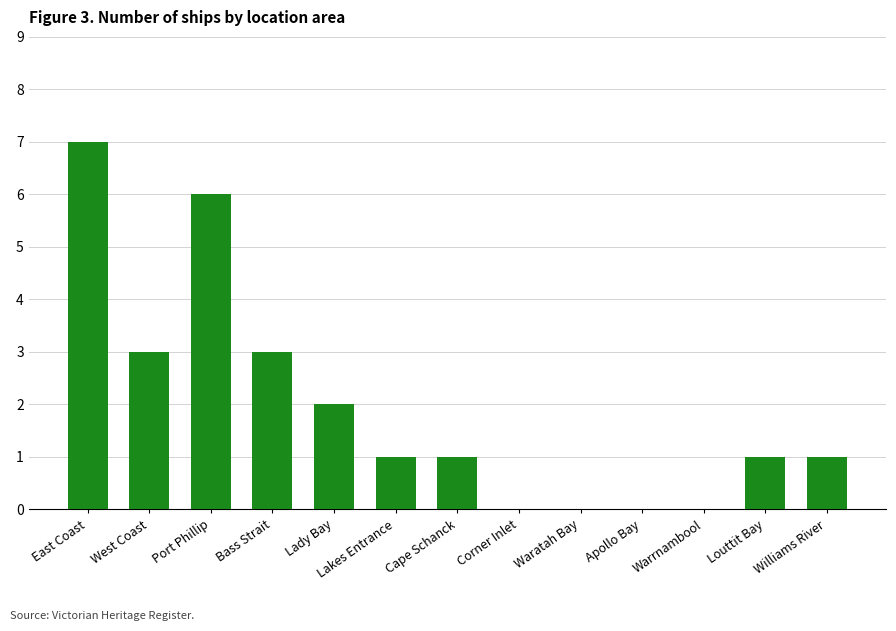

Reading left to right, list all the values displayed in this chart.

7	3	6	3	2	1	1	0	0	0	0	1	1